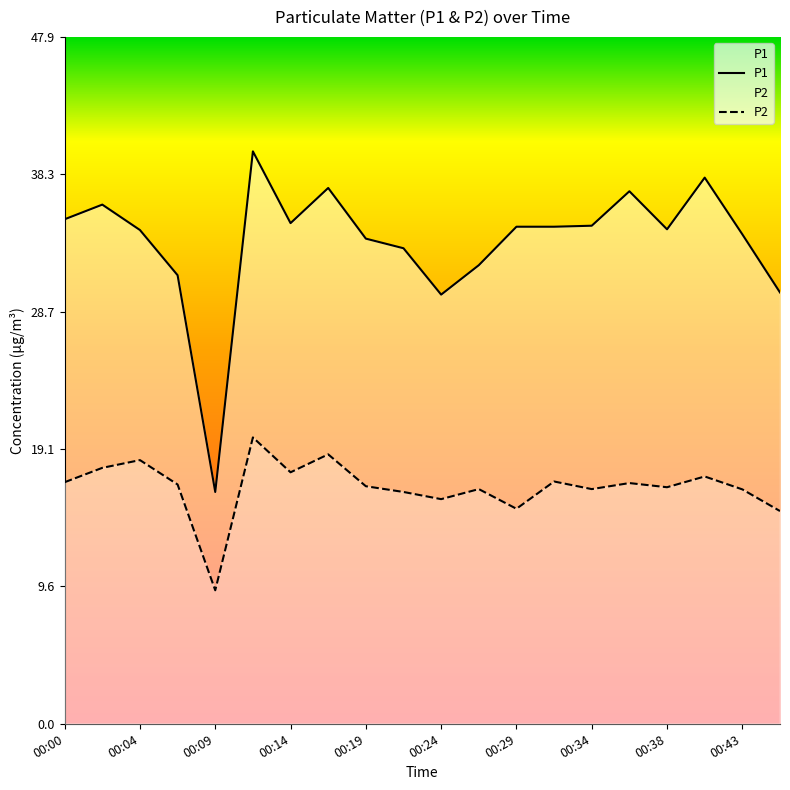

At which category does P1 reach its first local peak?

00:02